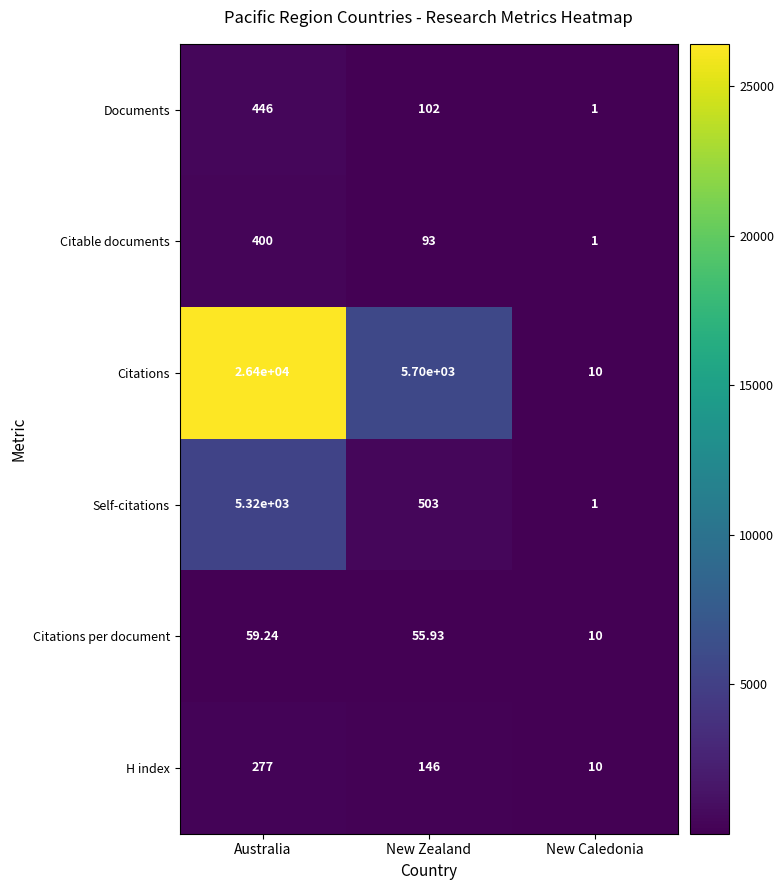

At which label does H index first exceed 146?

Australia